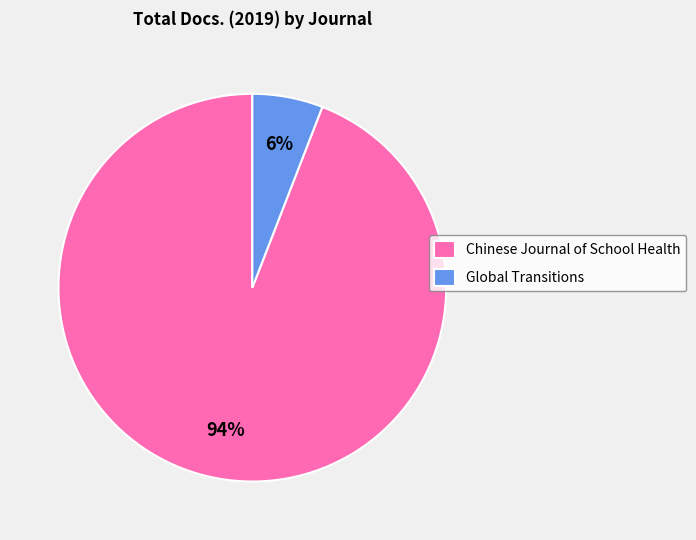

Rank the categories by value from highest to lowest.

Chinese Journal of School Health, Global Transitions